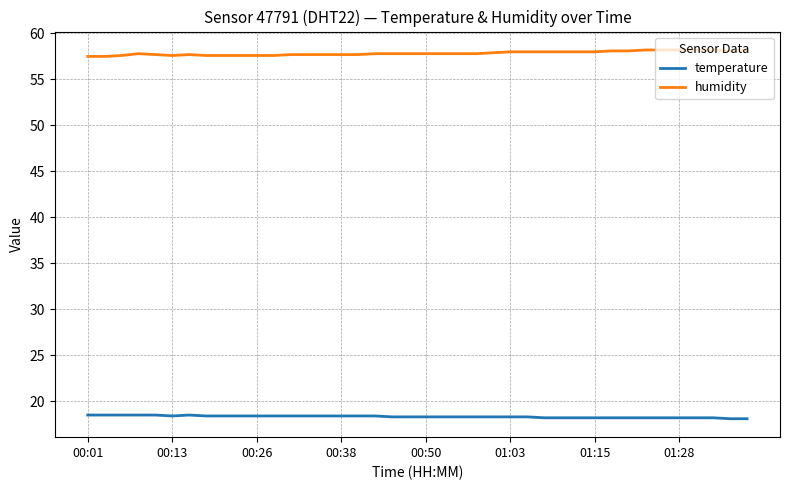

Rank the series by their average value, from highest to lowest.

humidity, temperature